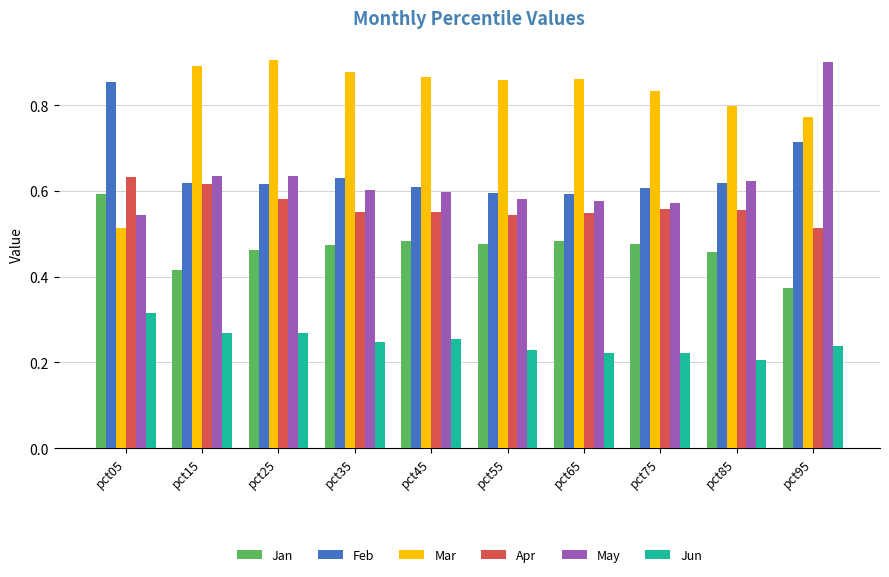

True or false: Mar has a value of 0.9 at pct15.

True